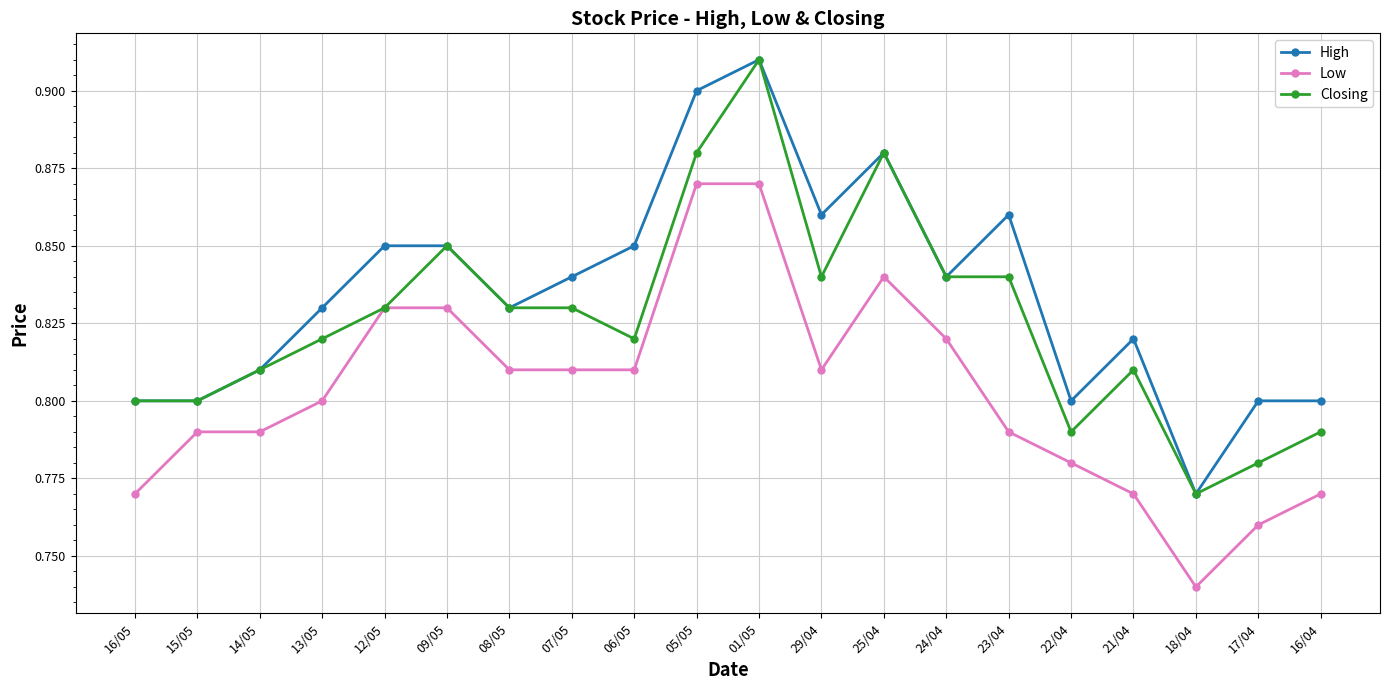

What is the label of the 7th point from the left?

08/05